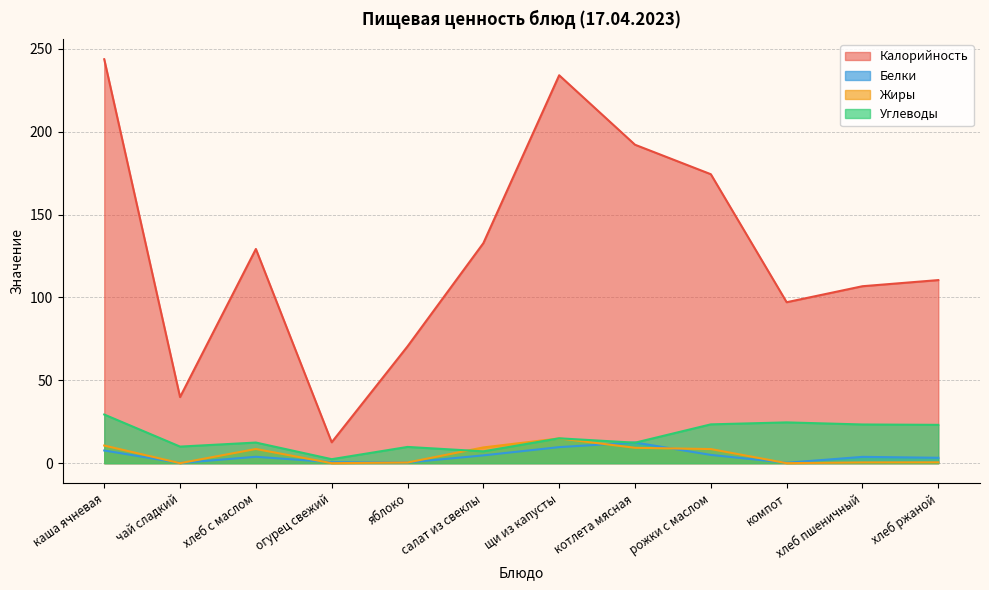

What position from the left is чай сладкий?

2